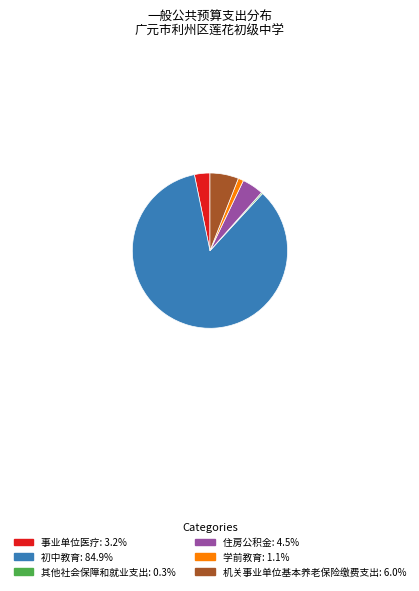

How many slices are in this pie chart?

6